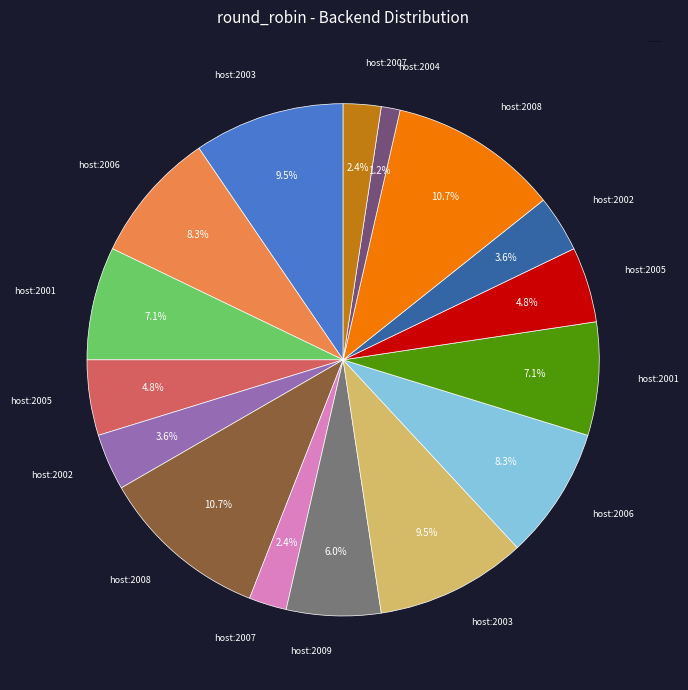

Is there any slice that represents more than half of the pie?

No